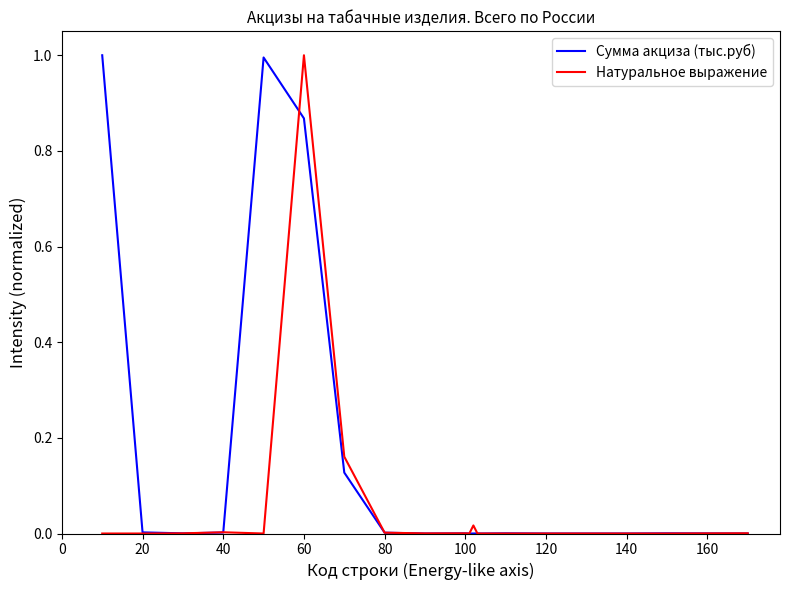

What is the maximum value shown in the chart?

1.0